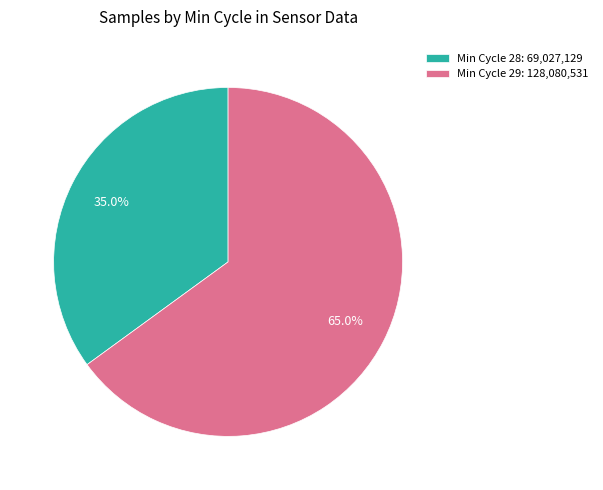

Is there any slice that represents more than half of the pie?

Yes